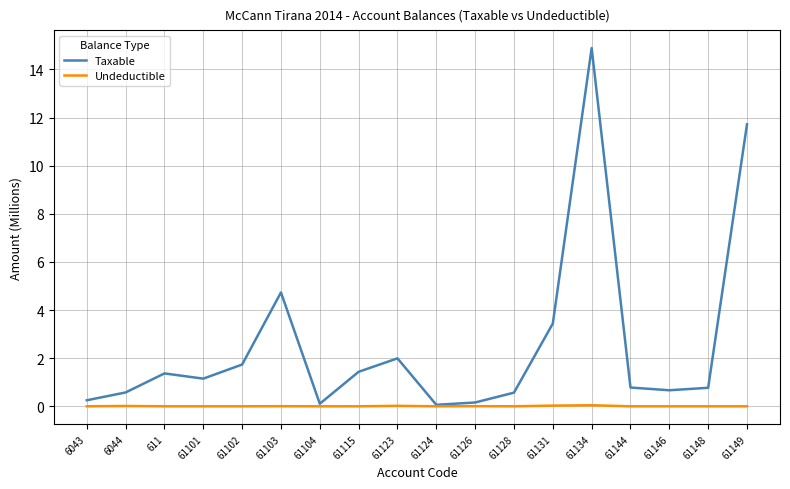

What is the difference between the maximum and minimum values in the Taxable series?

14.8